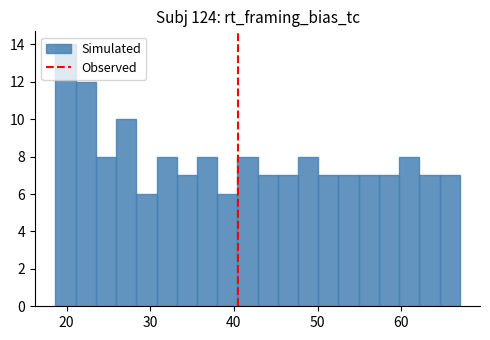

Read against the x-axis, roughly where is the centre of the tallest bar?

20